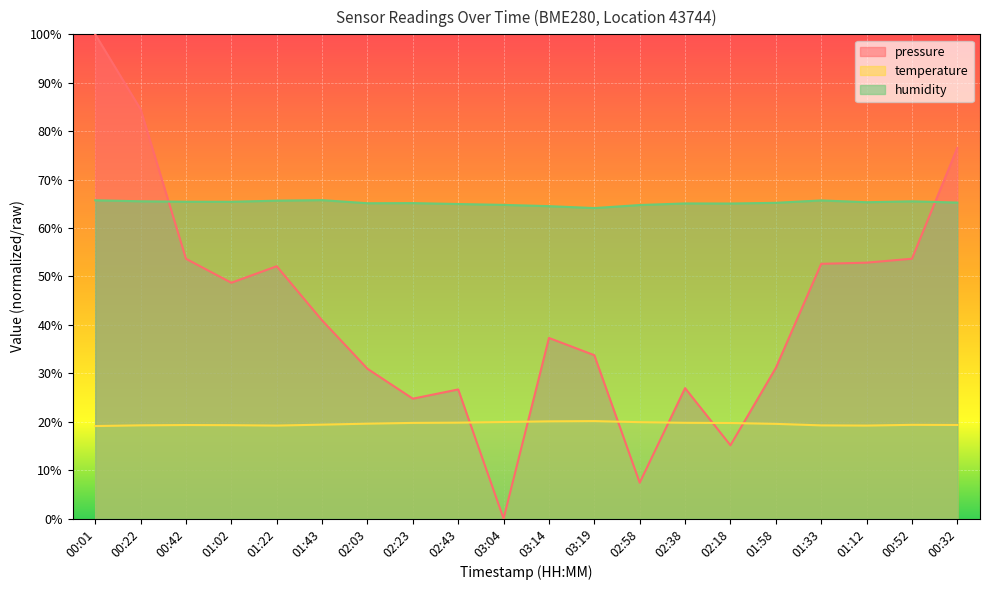

What is the total value across all series at 03:14?

121.9